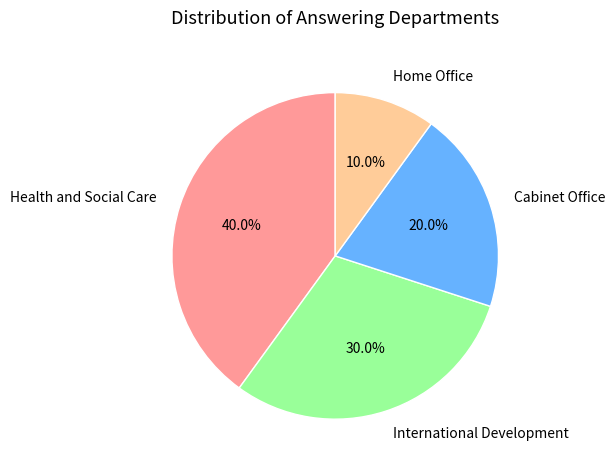

What percentage is the Health and Social Care slice, to the nearest percent?

40%